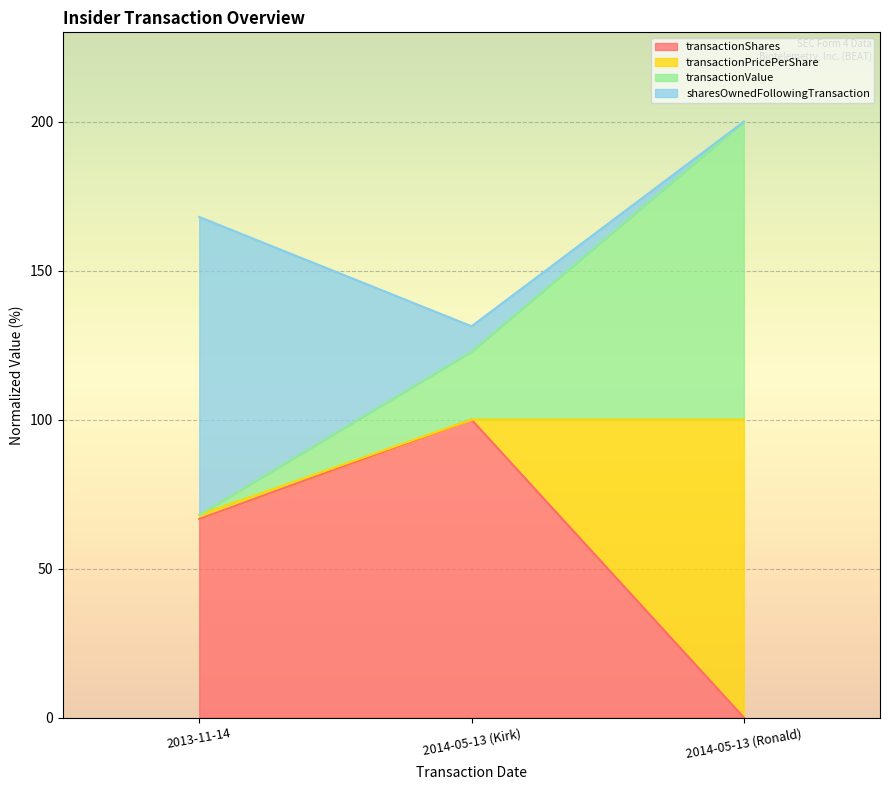

What is the total value across all series at 2014-05-13 (Ronald)?

200.0